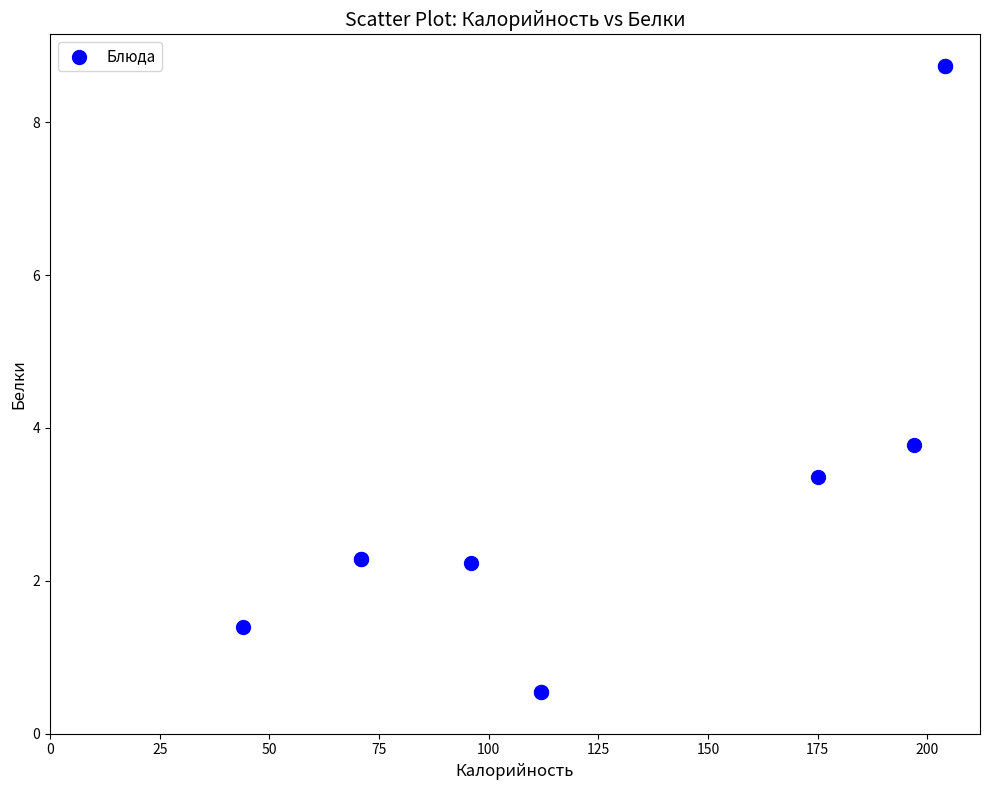

What Y value in the scatter plot is closest to 4?

3.8